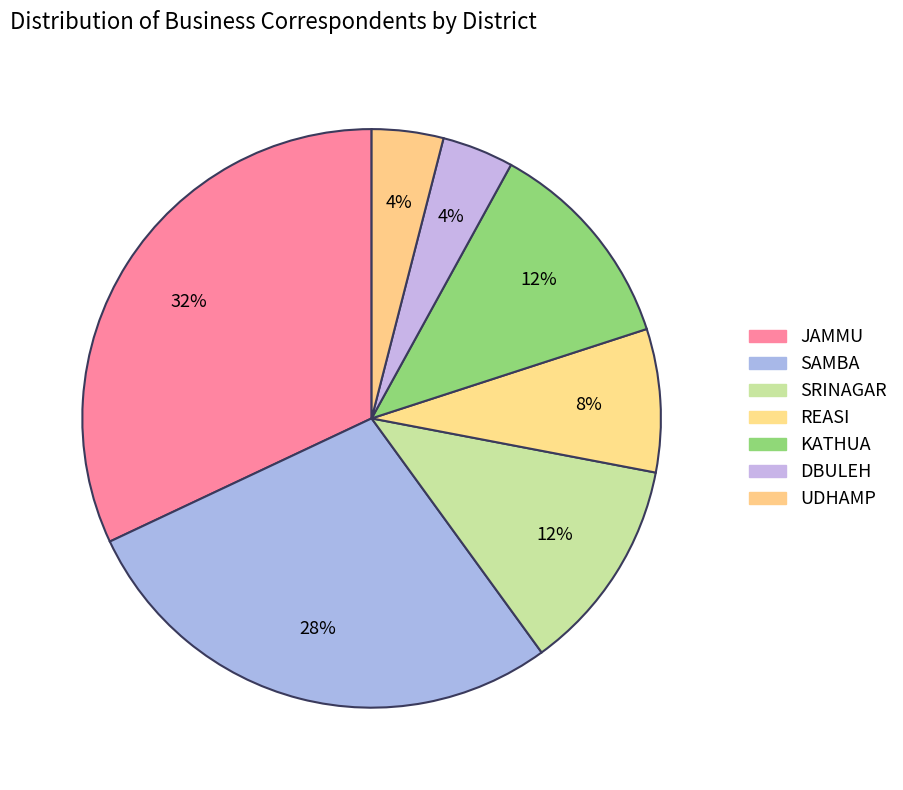

How many segments does this pie chart have?

7